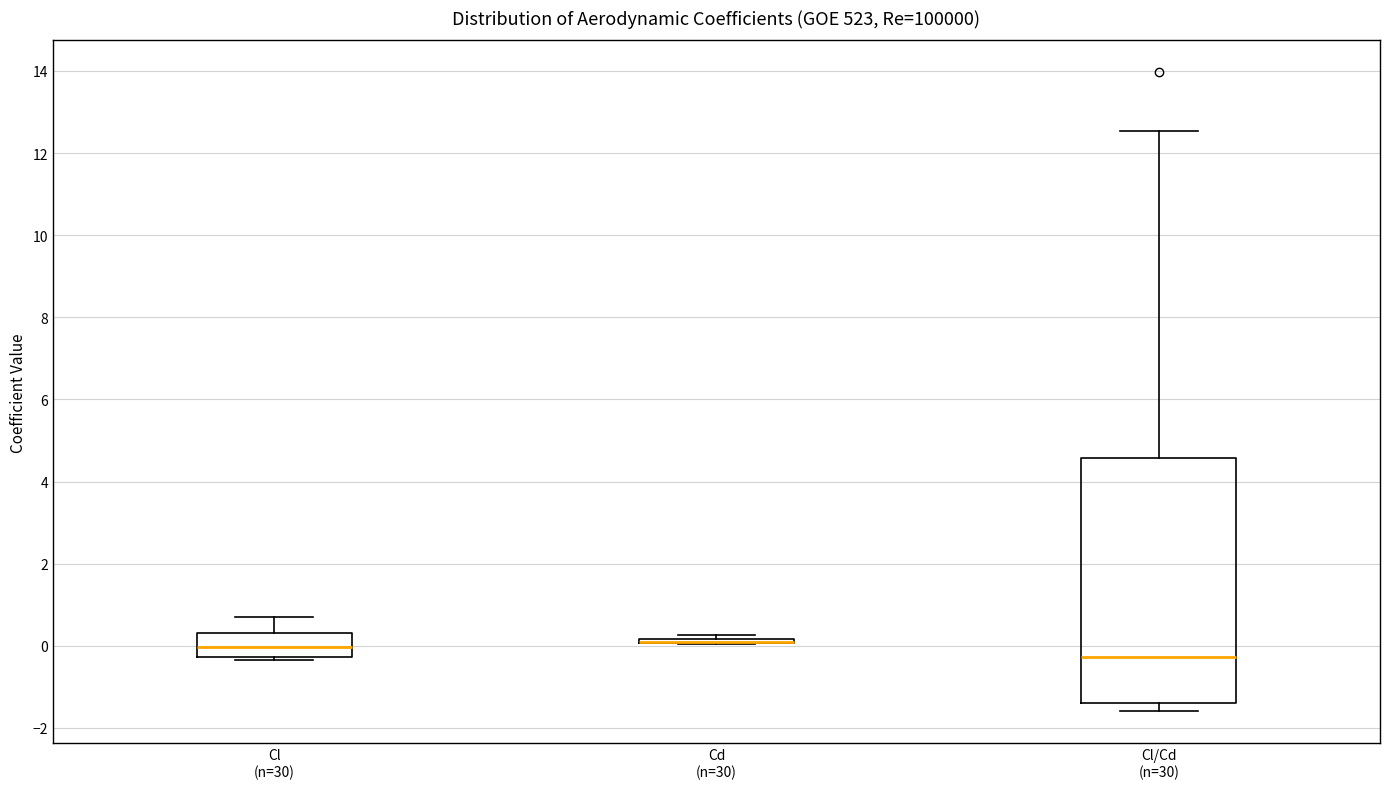

Comparing the boxes themselves (not the whiskers), which one is the tallest?

Cl/Cd (n=30)